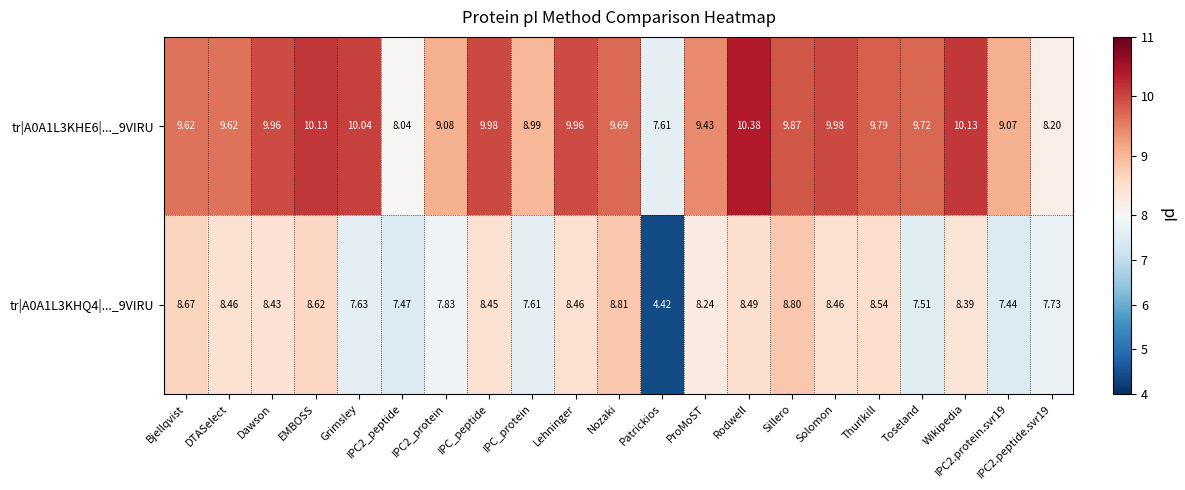

At which label does tr|A0A1L3KHE6|..._9VIRU first exceed 9?

Bjellqvist